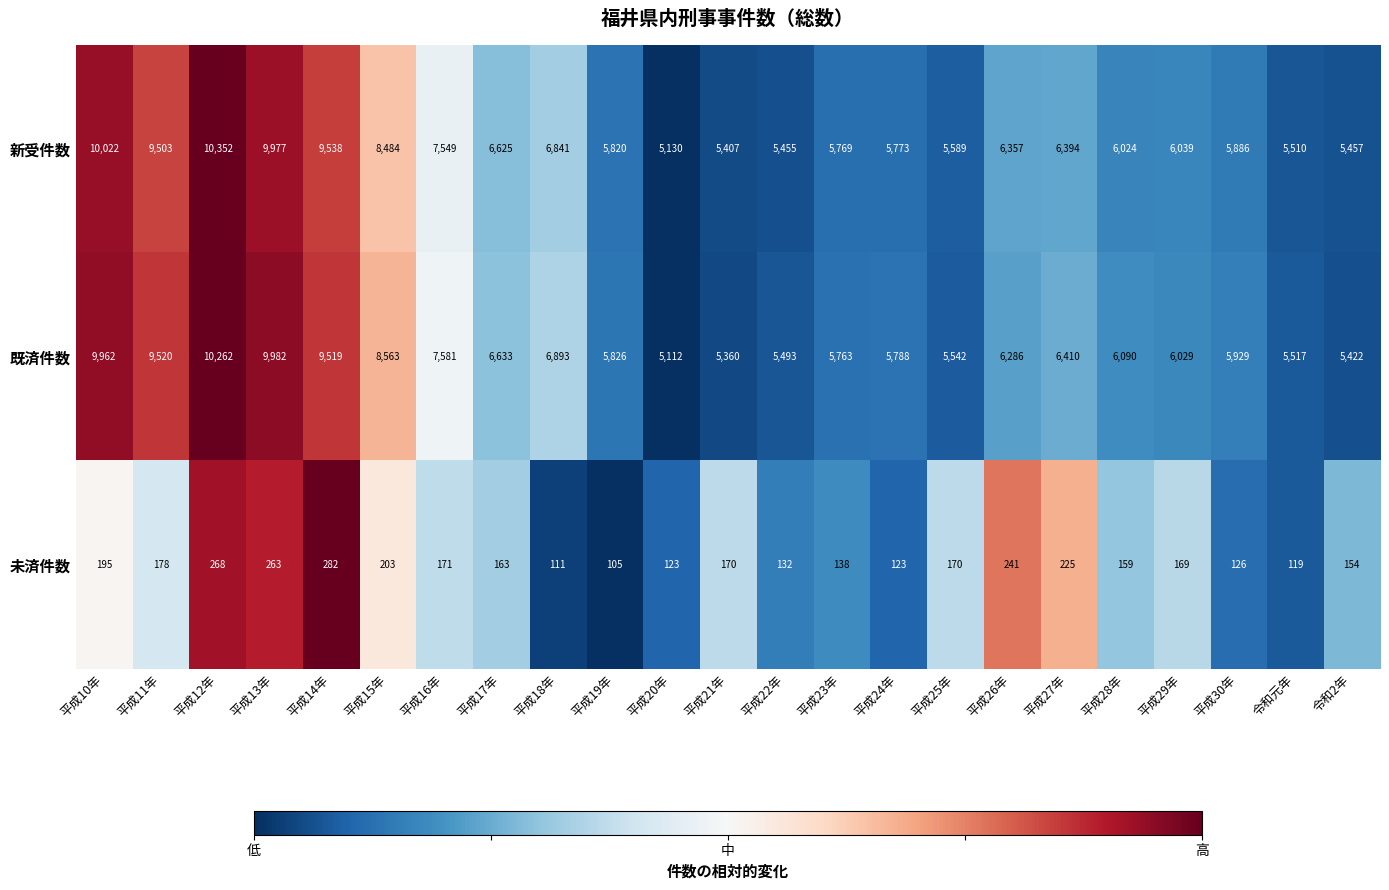

Is it true that 既済件数 equals 5422 at 令和2年?

True